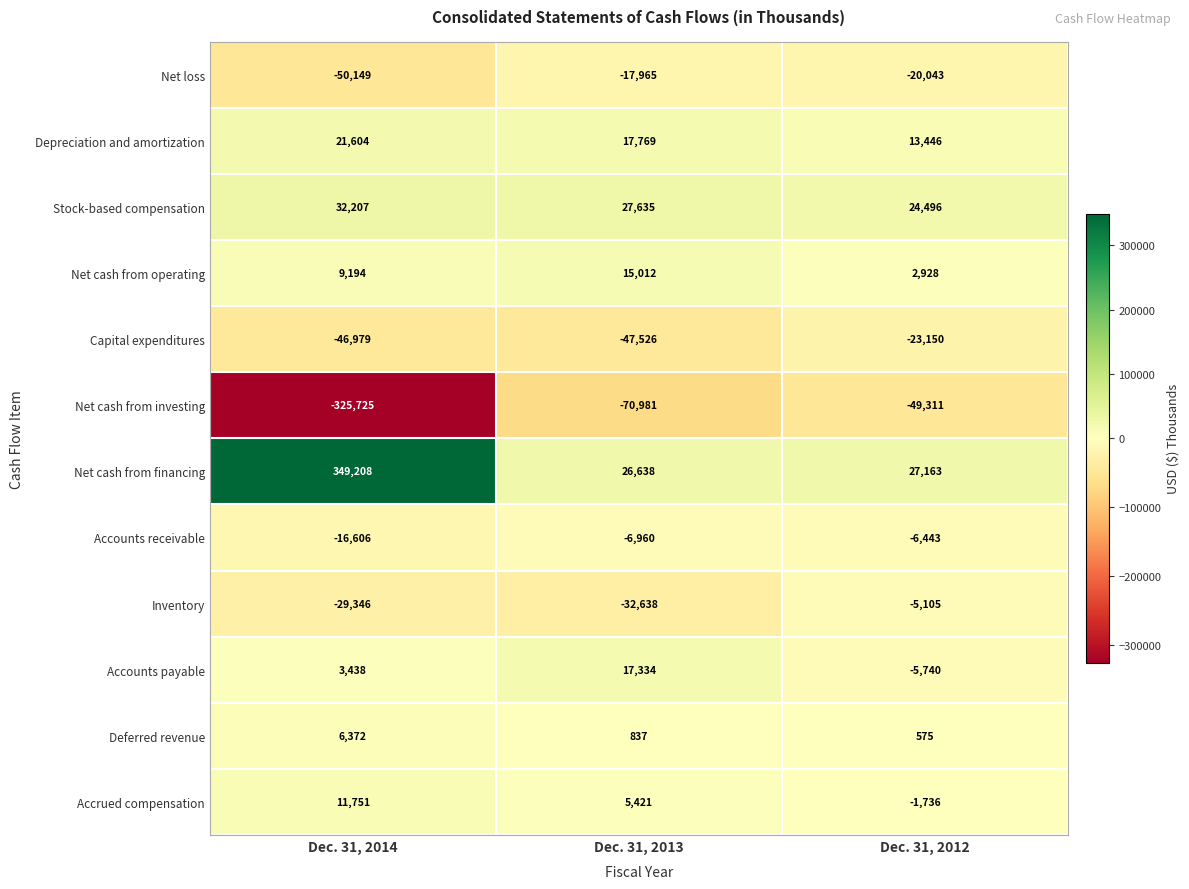

What value does the Net cash from financing series have at Dec. 31, 2012, to the nearest 10?

27160